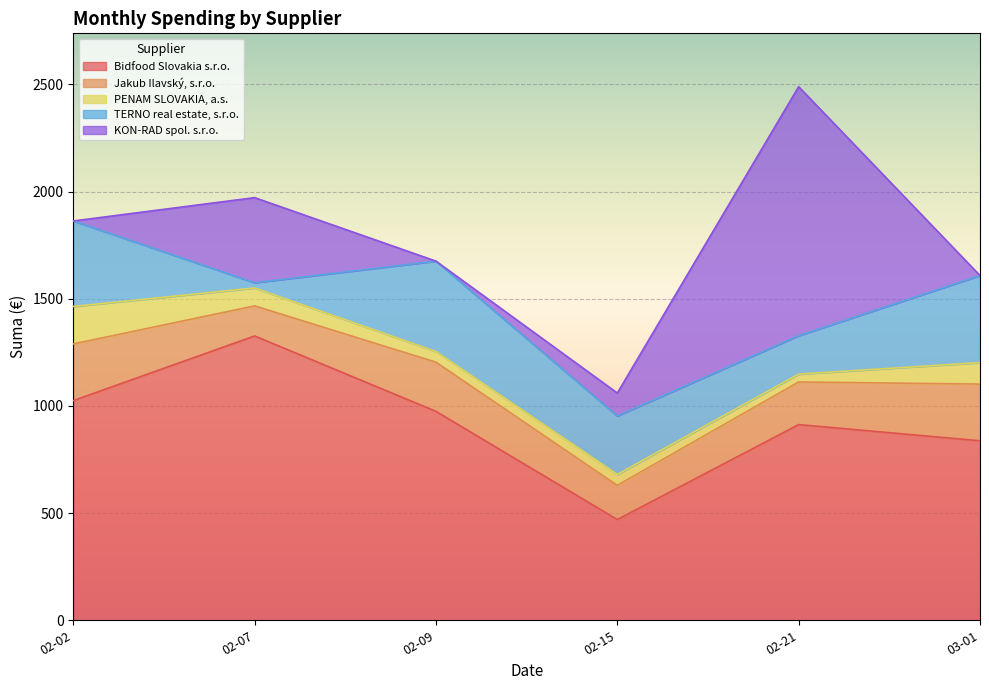

Which series has the widest spread of values?

KON-RAD spol. s.r.o.